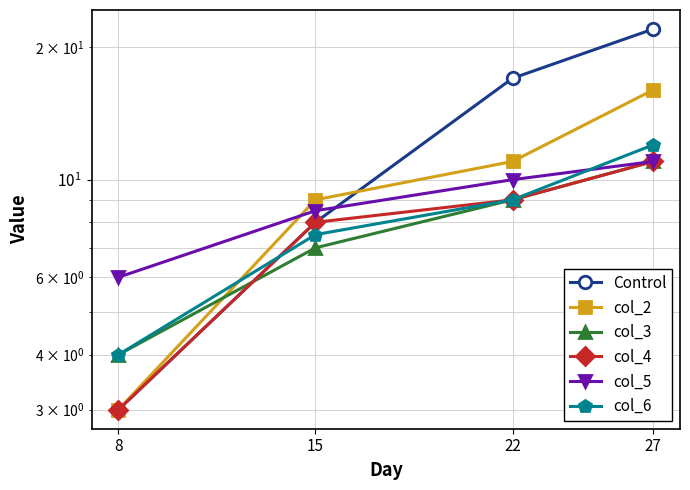

Reading left to right, extract all data points from this chart.

Control: 3.0	8.0	17.0	22.0
col_2: 3.0	9.0	11.0	16.0
col_3: 4.0	7.0	9.0	11.0
col_4: 3.0	8.0	9.0	11.0
col_5: 6.0	8.5	10.0	11.0
col_6: 4.0	7.5	9.0	12.0